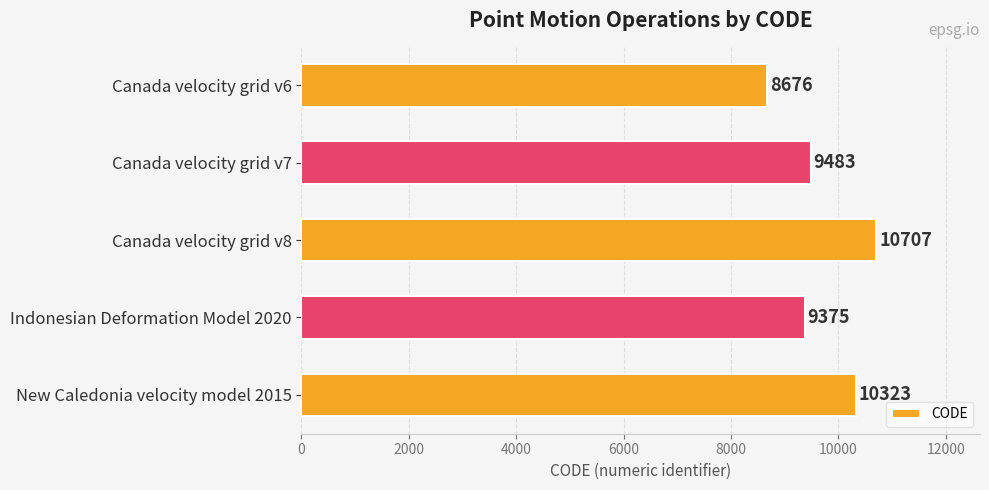

Are the bars horizontal?

Yes